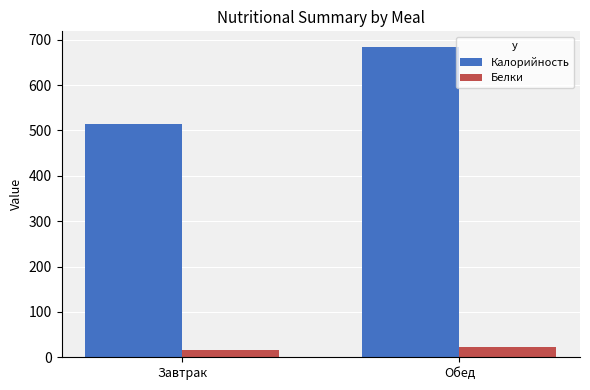

Reading left to right, what are all the values shown in this chart?

Калорийность: 514.5	684.4
Белки: 16.7	23.4